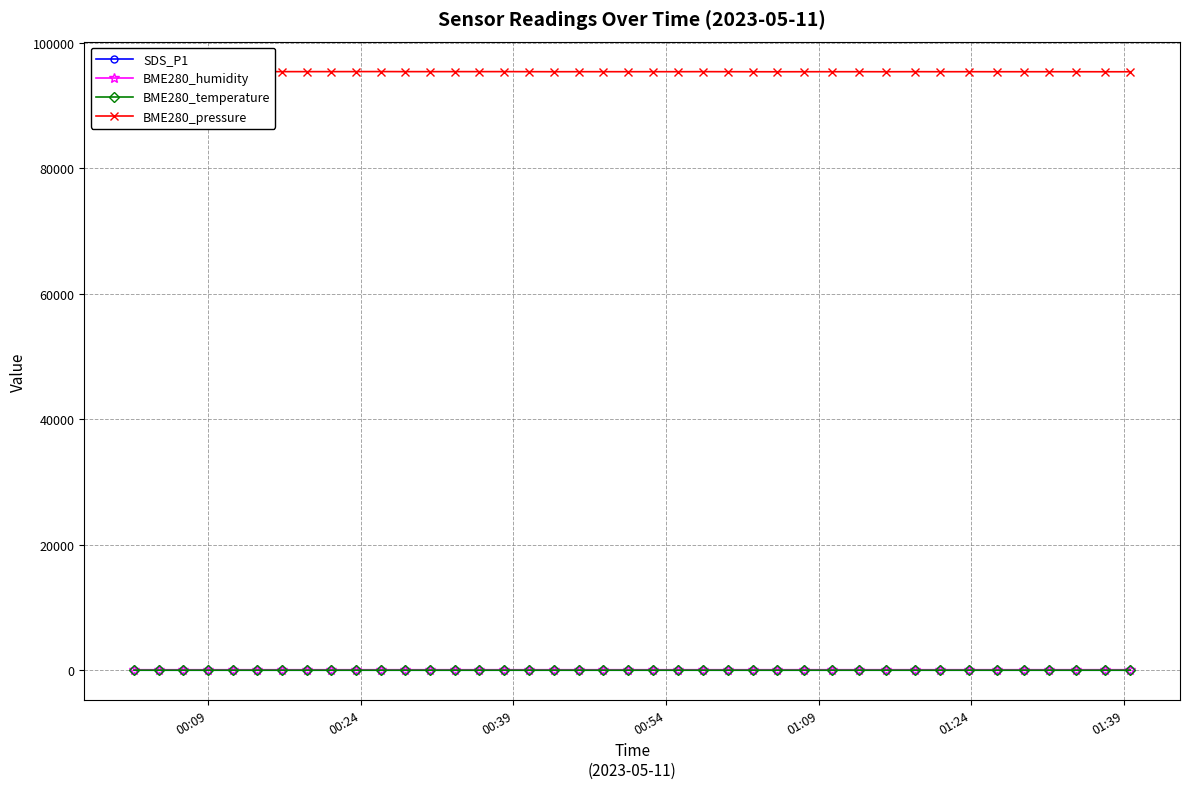

True or false: BME280_temperature and BME280_humidity cross at least once.

False